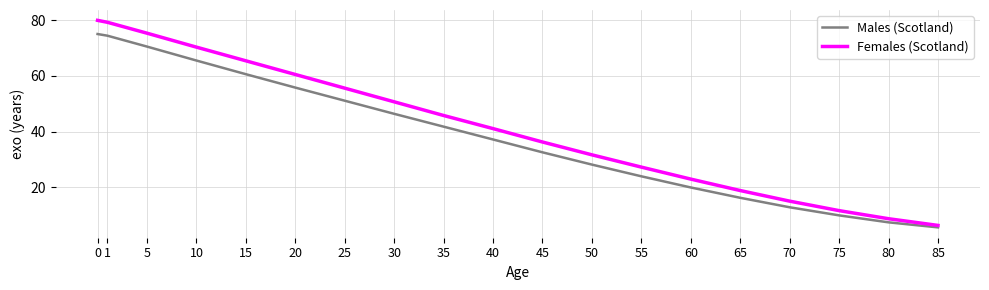

Reading left to right, what are all the values shown in this chart?

Males (Scotland): 75.0	74.4	70.5	65.5	60.6	55.8	51.1	46.4	41.8	37.2	32.6	28.2	24.0	20.0	16.3	12.9	10.0	7.5	5.7
Females (Scotland): 79.9	79.2	75.3	70.3	65.4	60.5	55.6	50.7	45.8	41.1	36.3	31.7	27.3	23.0	18.9	15.1	11.7	8.8	6.4